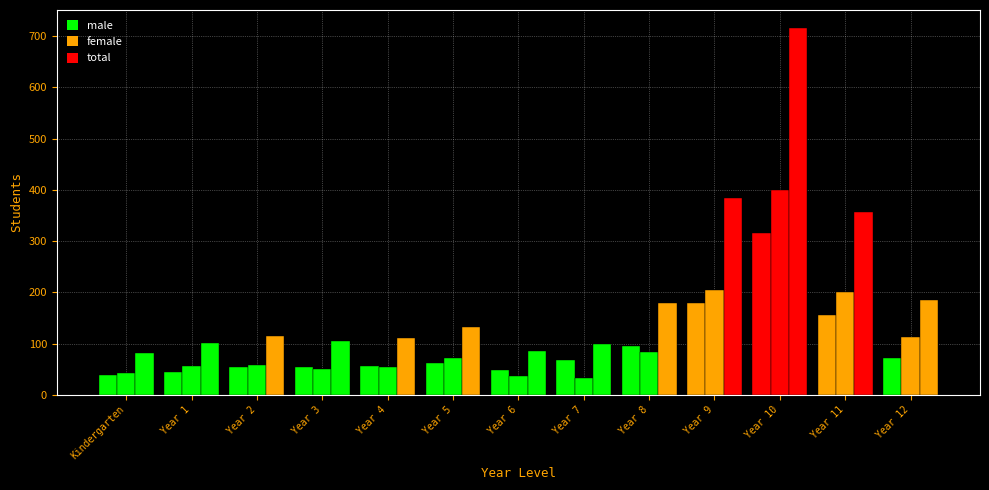

What is the value of the female bar at the 11th from the left?

399.0